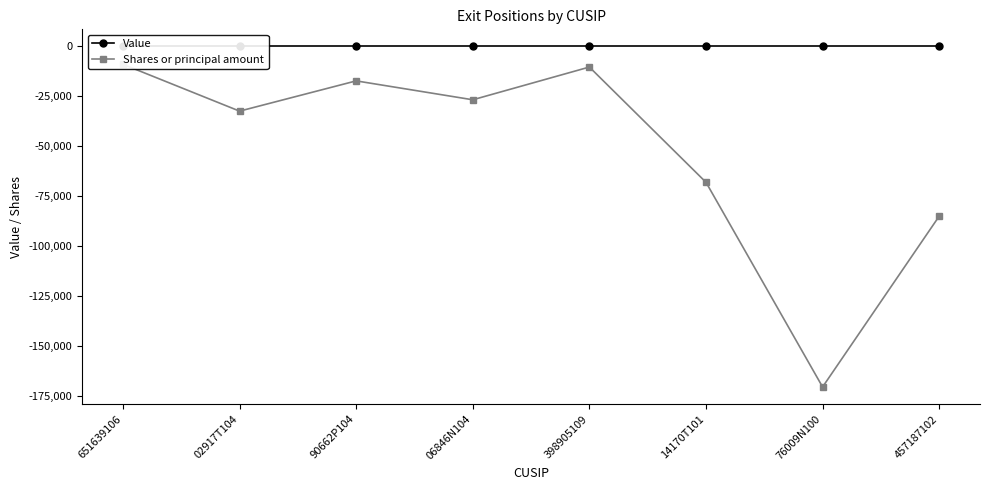

True or false: Shares or principal amount has more than 2 points higher than both neighbors.

False